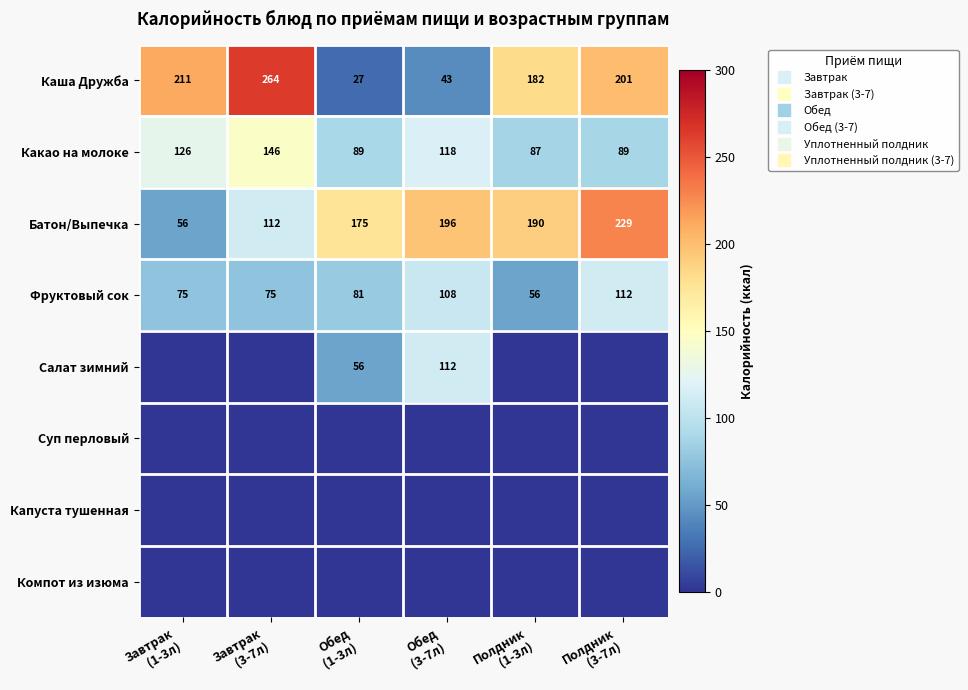

Which series changed the most between Обед (1-3л) and Обед (3-7л)?

Салат зимний